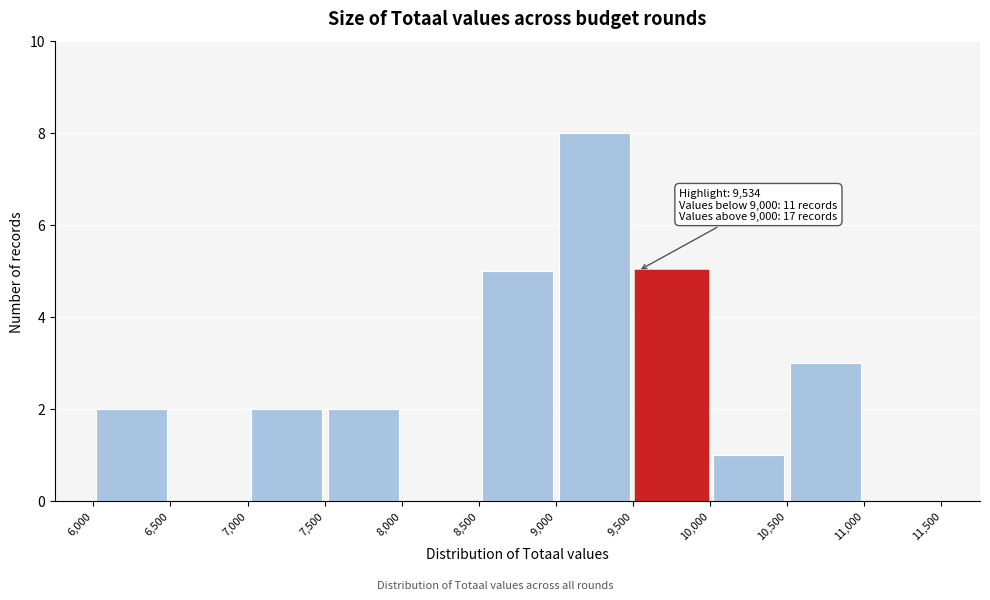

Over which range of the x-axis is the bar tallest?

9,000 to 9,500